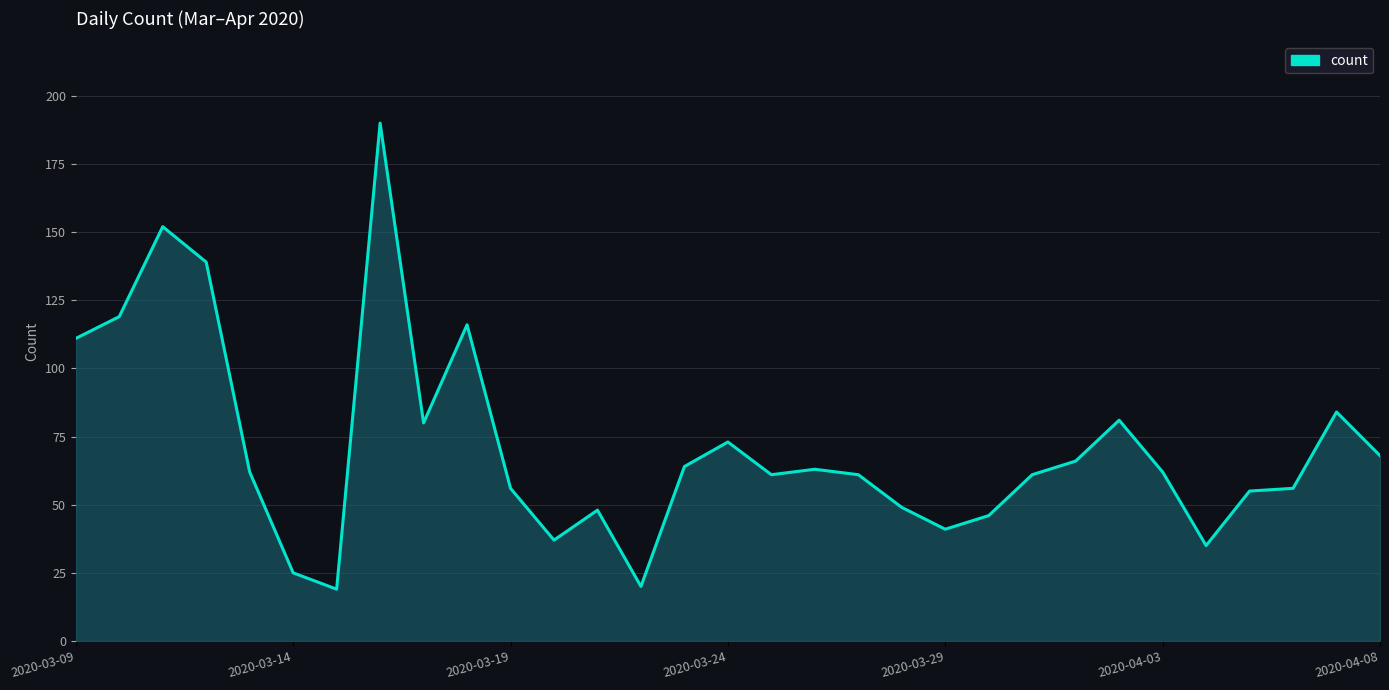

How many lines are shown in the chart?

1